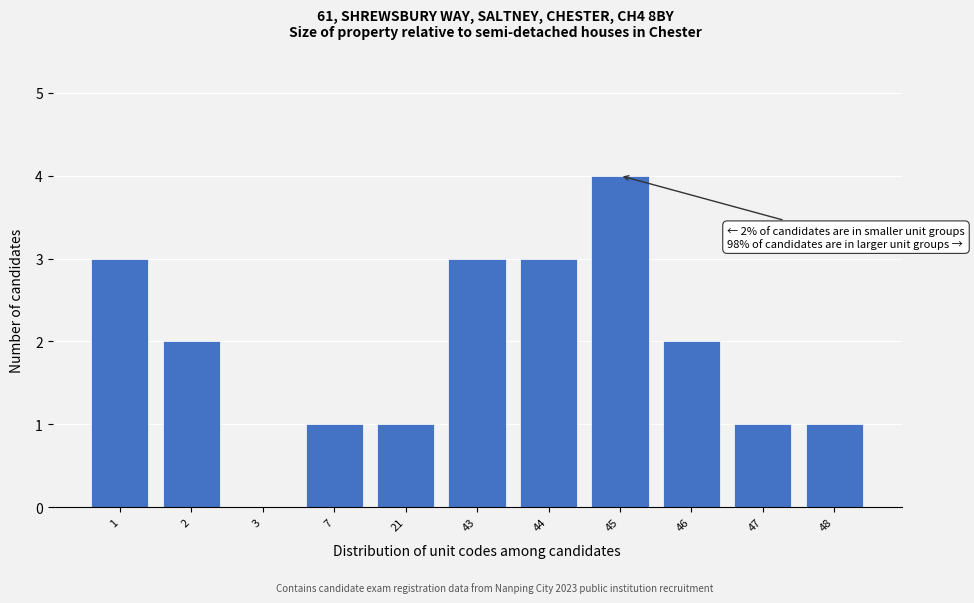

Reading left to right, list all the values displayed in this chart.

1=3	2=2	3=0	7=1	21=1	43=3	44=3	45=4	46=2	47=1	48=1